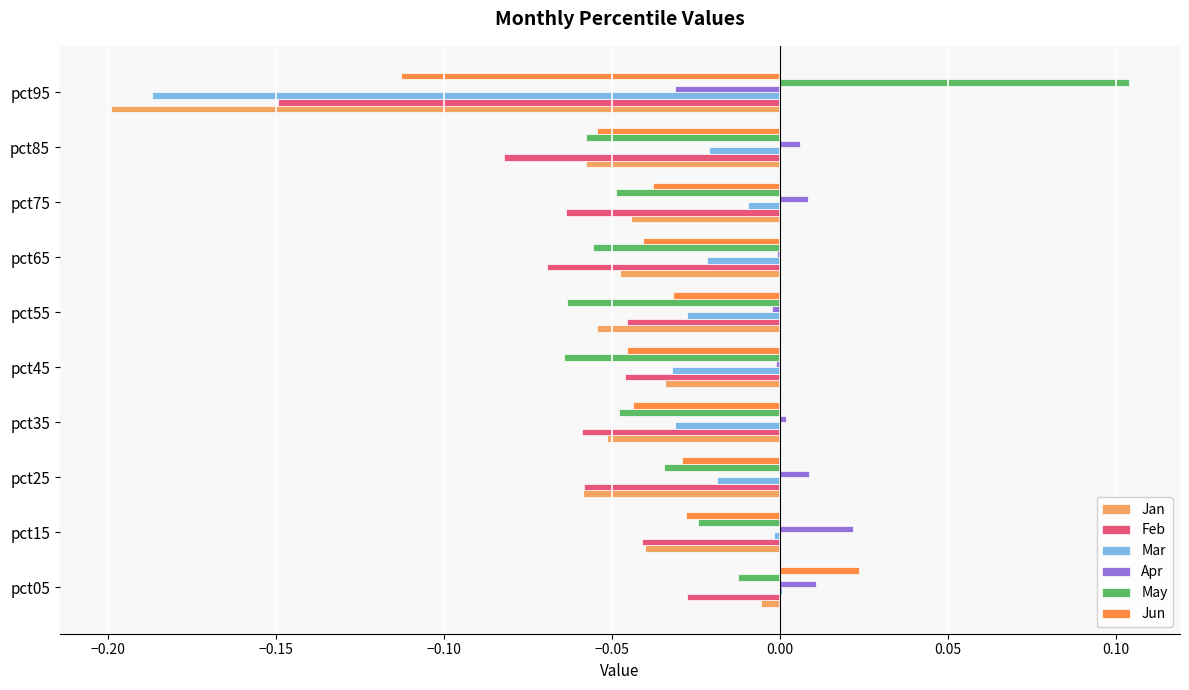

Count the number of data series in this chart.

6